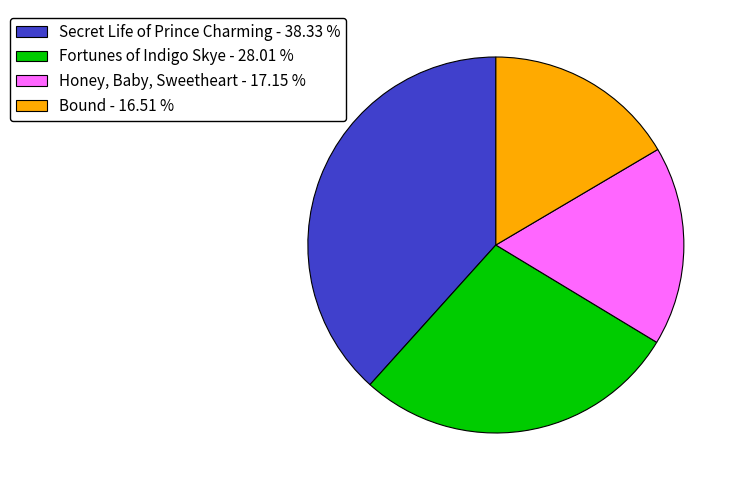

Does any single category account for the majority?

No